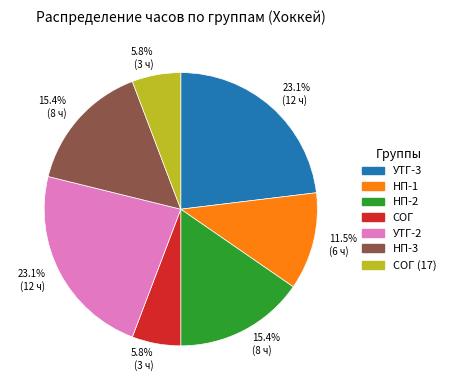

Is there a majority slice in this chart?

No